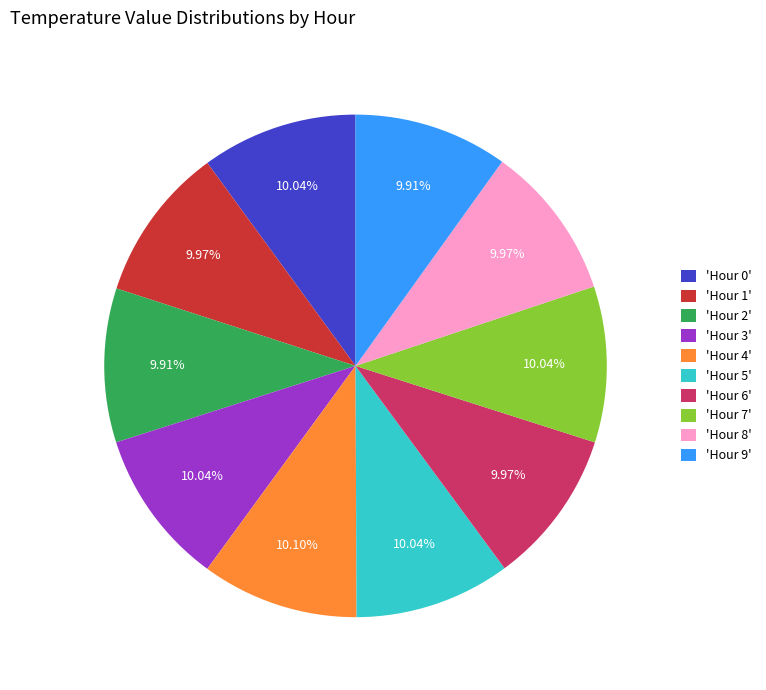

Approximately how many times larger is the value at 'Hour 0' compared to 'Hour 8'?

1.0